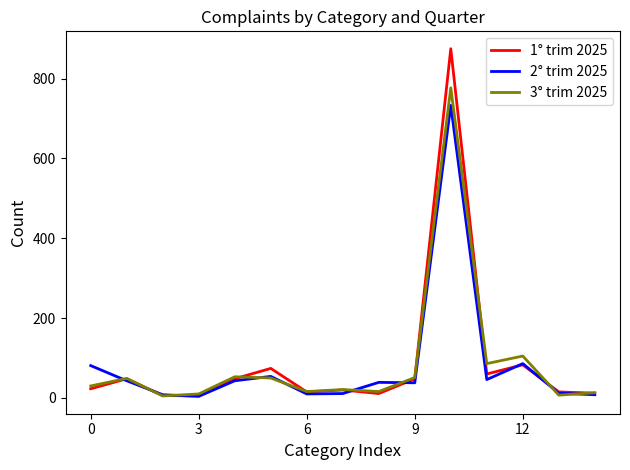

Which series has the largest range (max minus min)?

1° trim 2025